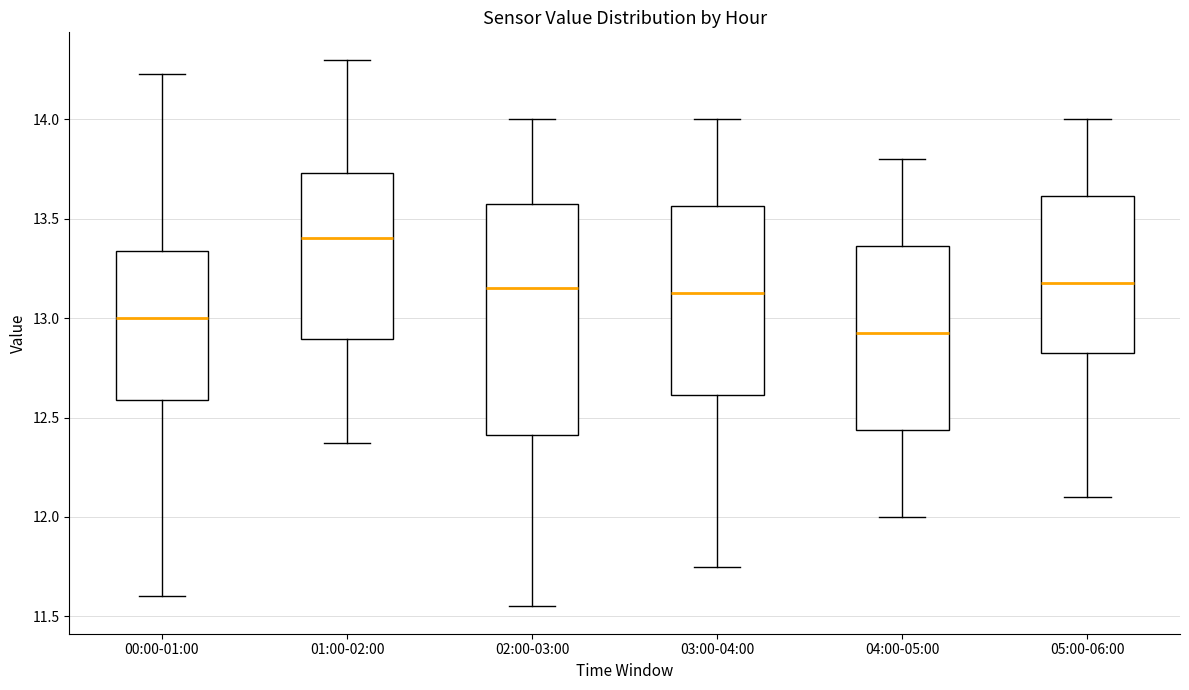

Which box has the highest median line?

01:00-02:00